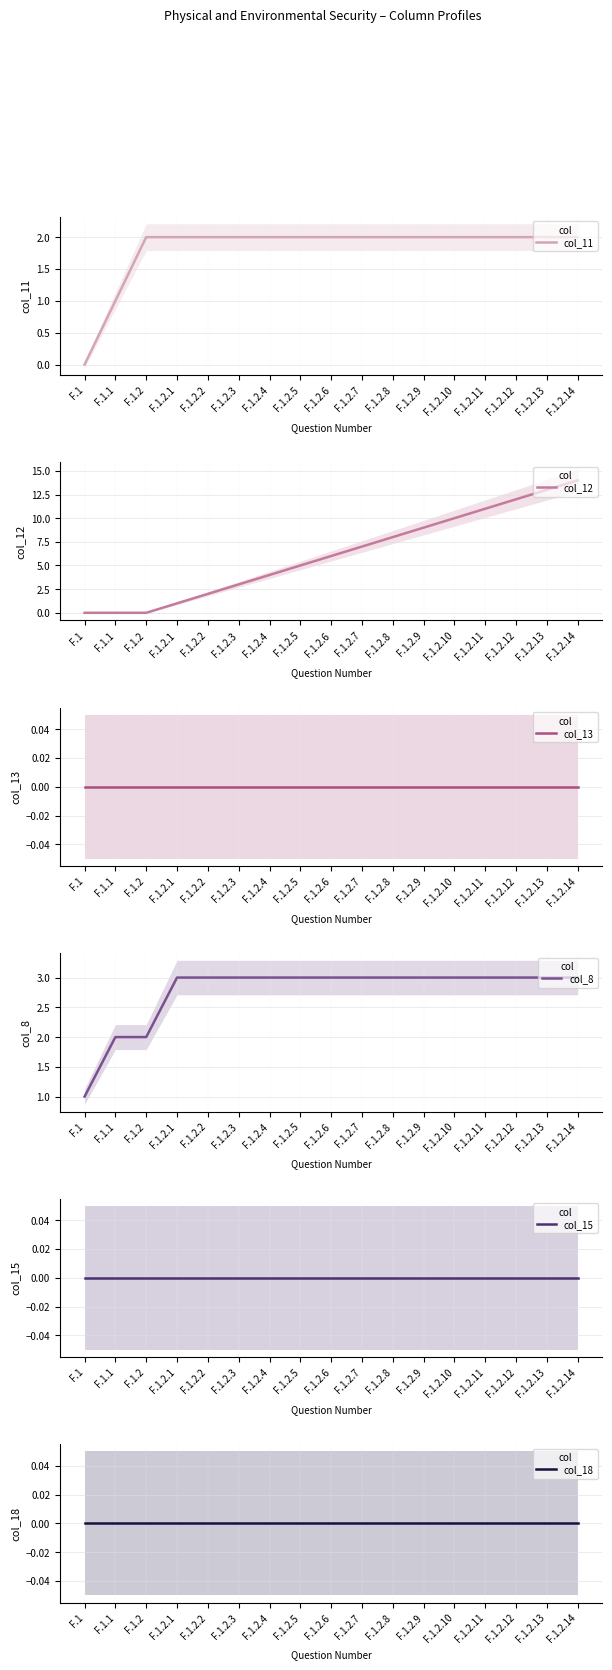

Reading left to right, list all the values displayed in this chart.

col_11: F.1=0	F.1.1=1	F.1.2=2	F.1.2.1=2	F.1.2.2=2	F.1.2.3=2	F.1.2.4=2	F.1.2.5=2	F.1.2.6=2	F.1.2.7=2	F.1.2.8=2	F.1.2.9=2	F.1.2.10=2	F.1.2.11=2	F.1.2.12=2	F.1.2.13=2	F.1.2.14=2
col_12: F.1=0	F.1.1=0	F.1.2=0	F.1.2.1=1	F.1.2.2=2	F.1.2.3=3	F.1.2.4=4	F.1.2.5=5	F.1.2.6=6	F.1.2.7=7	F.1.2.8=8	F.1.2.9=9	F.1.2.10=10	F.1.2.11=11	F.1.2.12=12	F.1.2.13=13	F.1.2.14=14
col_13: F.1=0	F.1.1=0	F.1.2=0	F.1.2.1=0	F.1.2.2=0	F.1.2.3=0	F.1.2.4=0	F.1.2.5=0	F.1.2.6=0	F.1.2.7=0	F.1.2.8=0	F.1.2.9=0	F.1.2.10=0	F.1.2.11=0	F.1.2.12=0	F.1.2.13=0	F.1.2.14=0
col_8: F.1=1	F.1.1=2	F.1.2=2	F.1.2.1=3	F.1.2.2=3	F.1.2.3=3	F.1.2.4=3	F.1.2.5=3	F.1.2.6=3	F.1.2.7=3	F.1.2.8=3	F.1.2.9=3	F.1.2.10=3	F.1.2.11=3	F.1.2.12=3	F.1.2.13=3	F.1.2.14=3
col_15: F.1=0	F.1.1=0	F.1.2=0	F.1.2.1=0	F.1.2.2=0	F.1.2.3=0	F.1.2.4=0	F.1.2.5=0	F.1.2.6=0	F.1.2.7=0	F.1.2.8=0	F.1.2.9=0	F.1.2.10=0	F.1.2.11=0	F.1.2.12=0	F.1.2.13=0	F.1.2.14=0
col_18: F.1=0	F.1.1=0	F.1.2=0	F.1.2.1=0	F.1.2.2=0	F.1.2.3=0	F.1.2.4=0	F.1.2.5=0	F.1.2.6=0	F.1.2.7=0	F.1.2.8=0	F.1.2.9=0	F.1.2.10=0	F.1.2.11=0	F.1.2.12=0	F.1.2.13=0	F.1.2.14=0